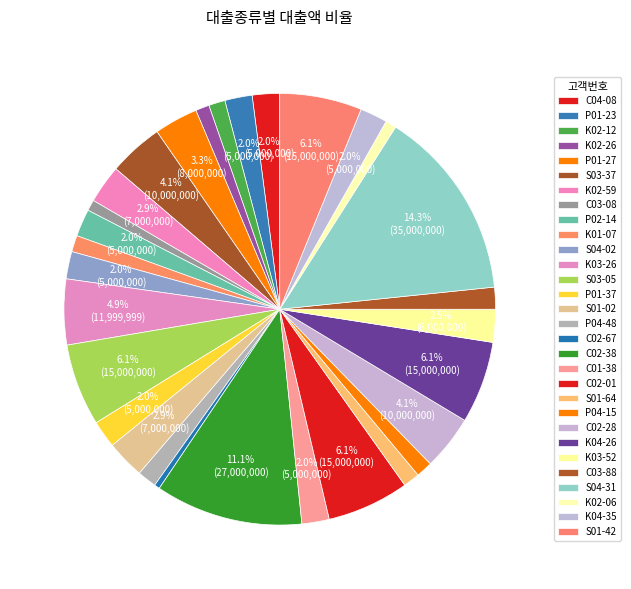

Rank the categories by value from highest to lowest.

S04-31, C02-38, S03-05, C02-01, K04-26, S01-42, K03-26, S03-37, C02-28, P01-27, K02-59, S01-02, K03-52, C04-08, P01-23, P02-14, S04-02, P01-37, C01-38, K04-35, C03-88, P04-48, K02-12, K01-07, S01-64, P04-15, K02-26, C03-08, K02-06, C02-67